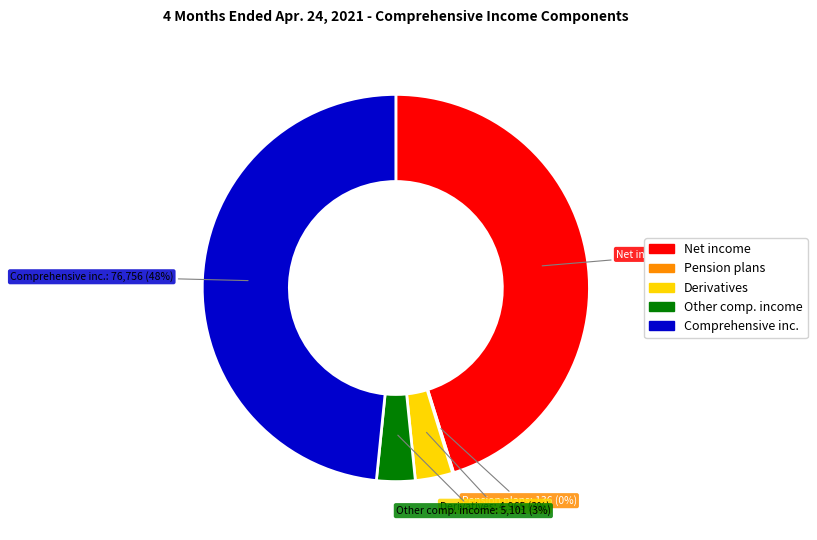

To the nearest percent, what is the difference between the largest and smallest slice percentages?

48%